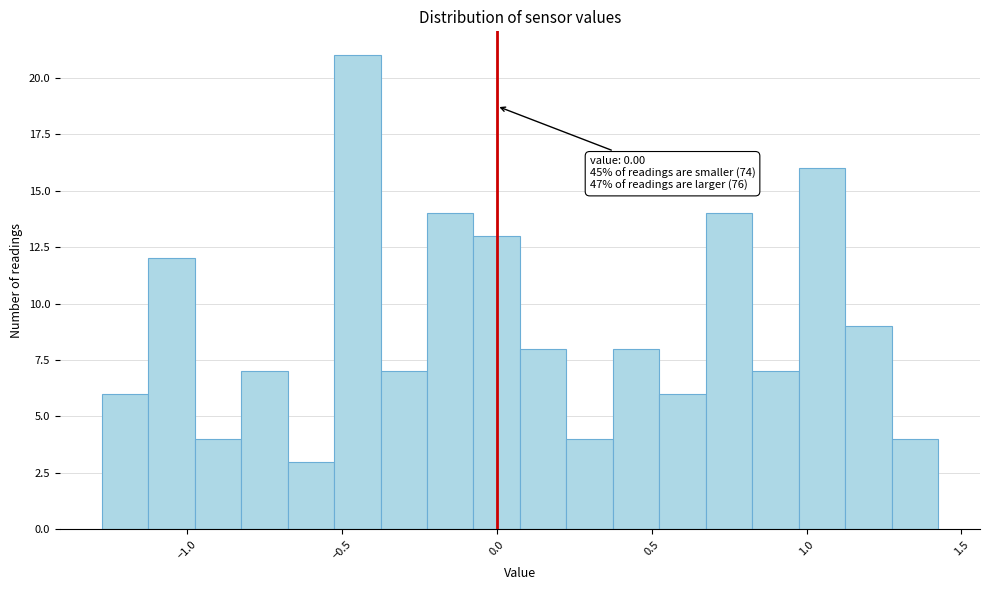

Read against the x-axis, roughly where is the centre of the tallest bar?

-0.45